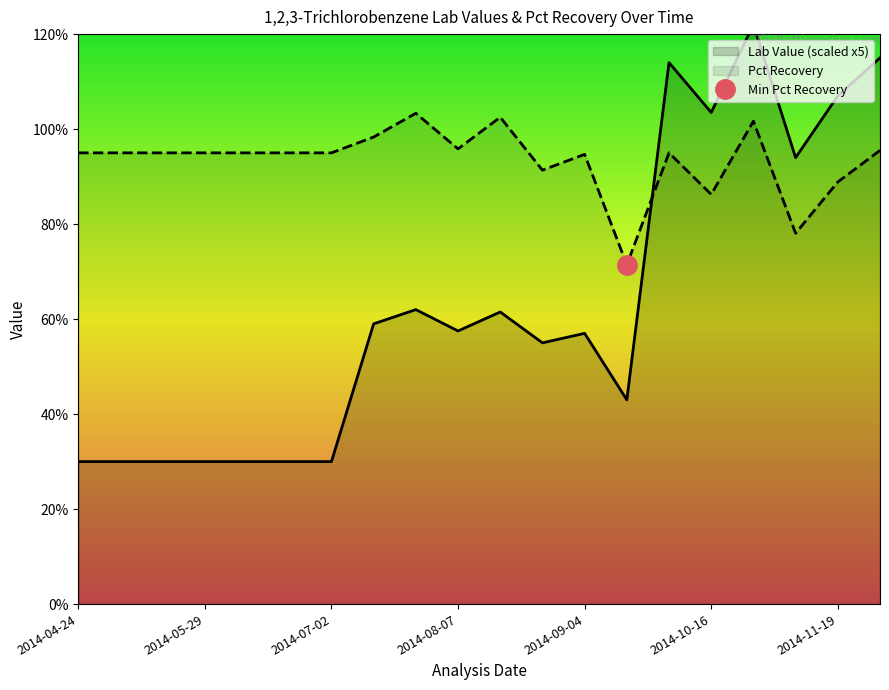

How many lines are shown in the chart?

2